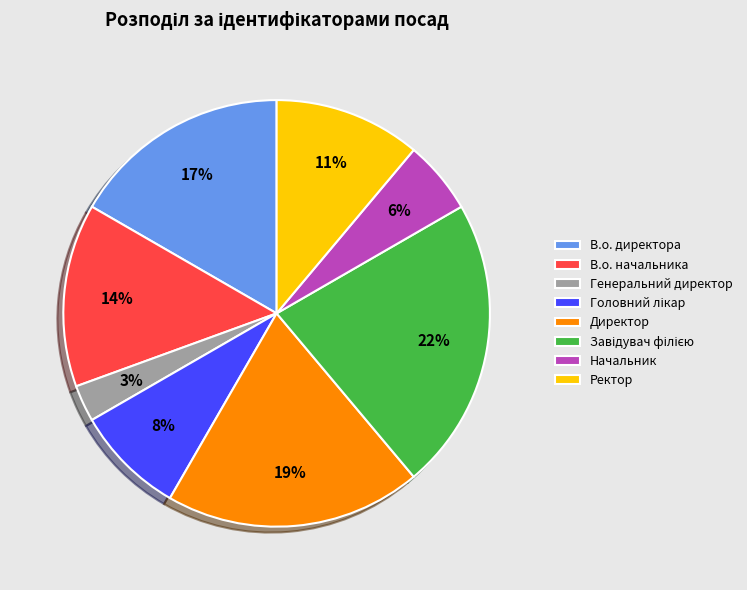

To the nearest percent, what is the combined percentage of В.о. начальника and Генеральний директор?

17%